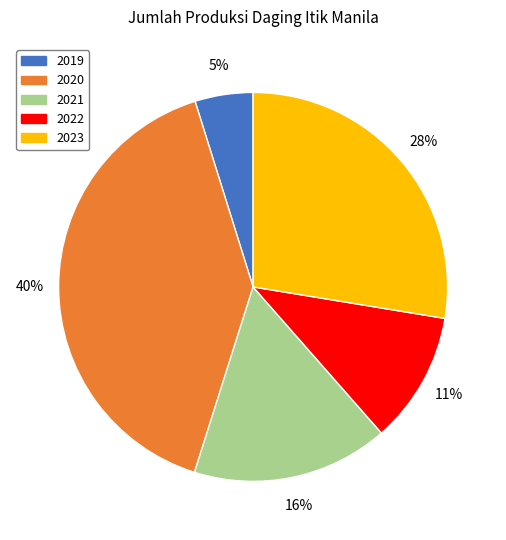

To the nearest percent, what is the combined percentage of 2023 and 2020?

68%